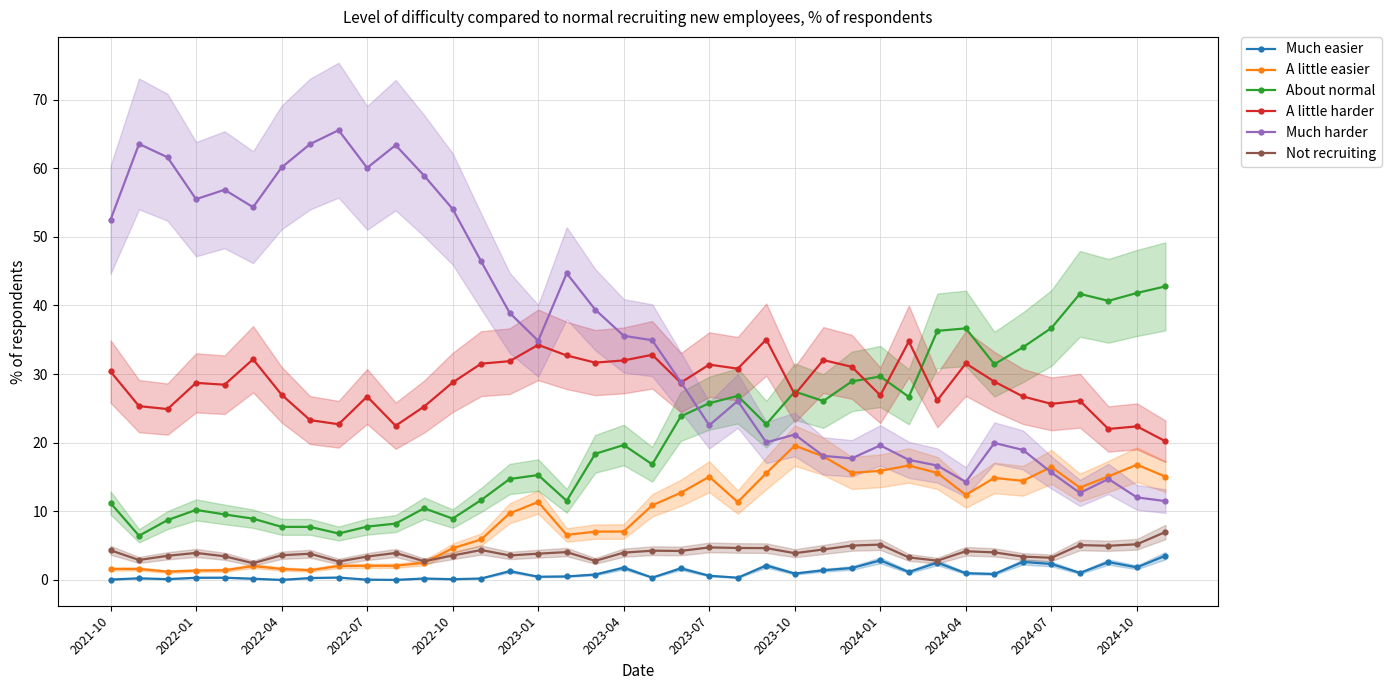

The value of Much harder at 2021-10 is 52.5. True or false?

True